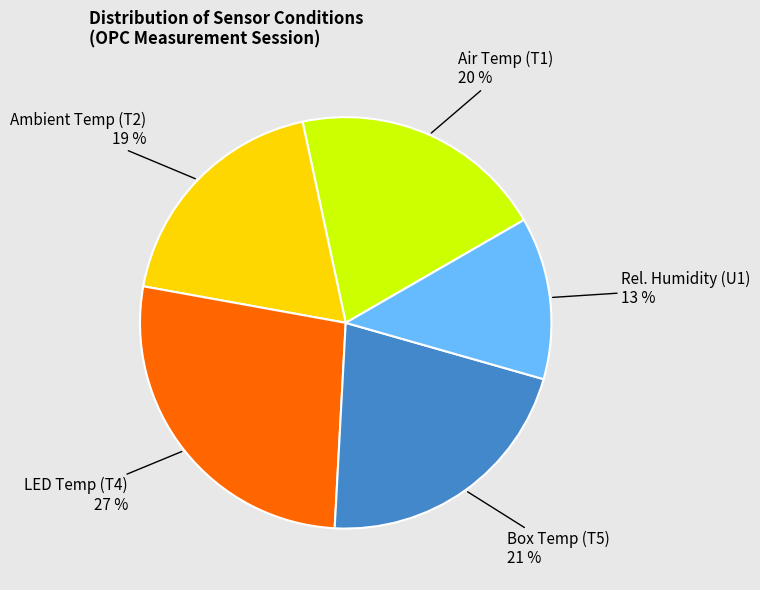

Does any single category account for the majority?

No